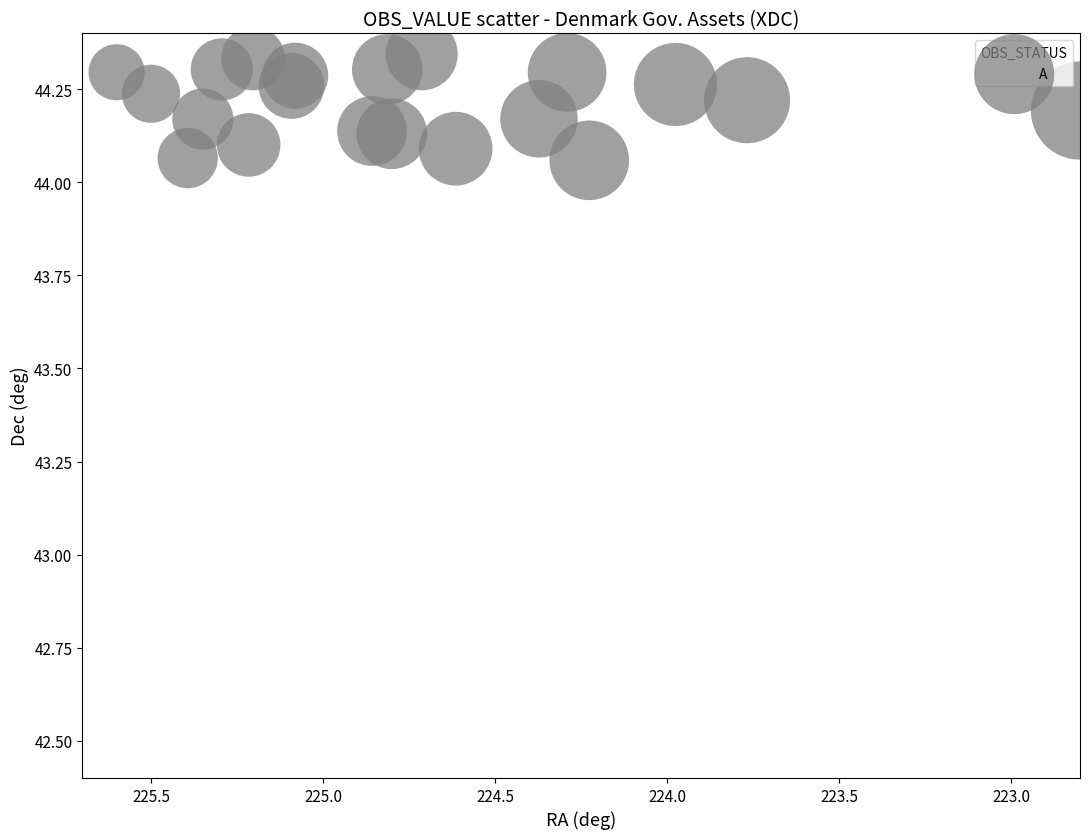

What is the range of X values (max minus min)?

2.8